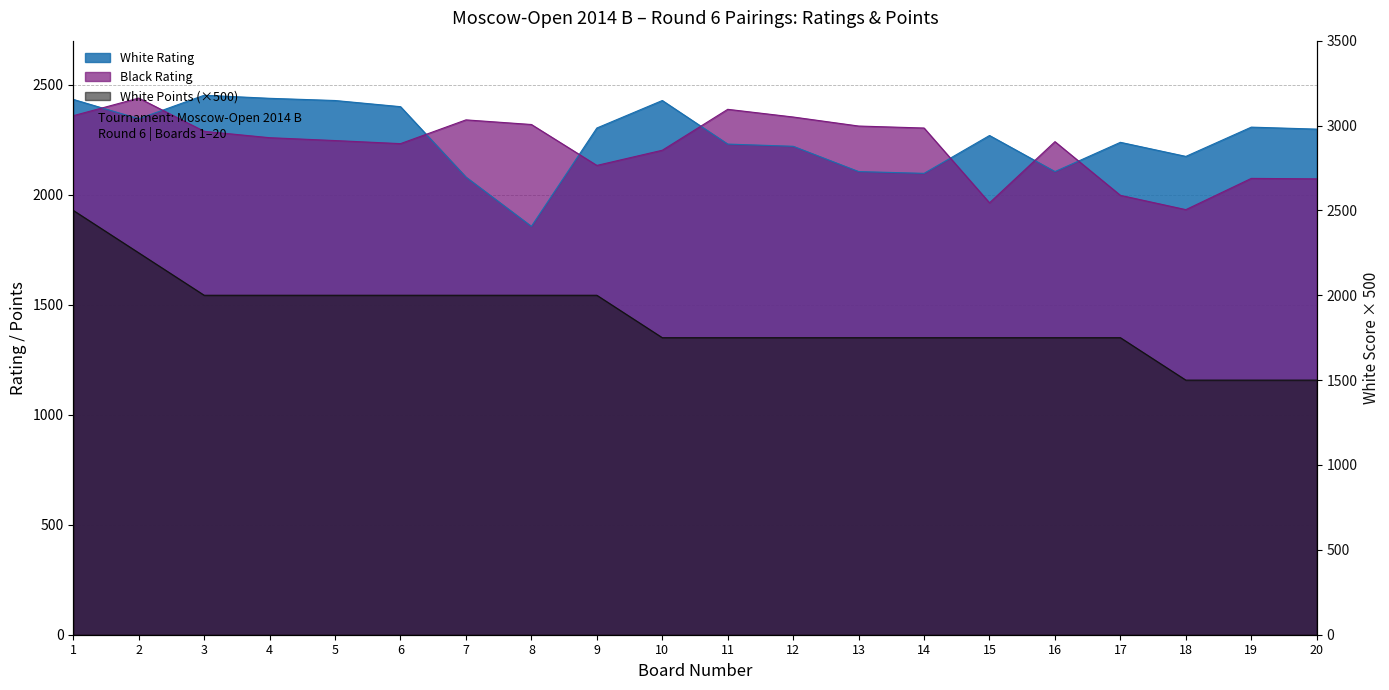

Reading left to right, list all the values displayed in this chart.

White Rating: 1=2433	2=2345	3=2452	4=2438	5=2428	6=2400	7=2080	8=1856	9=2303	10=2428	11=2230	12=2220	13=2105	14=2097	15=2269	16=2105	17=2238	18=2174	19=2307	20=2298
Black Rating: 1=2359	2=2439	3=2288	4=2259	5=2246	6=2232	7=2340	8=2319	9=2133	10=2202	11=2388	12=2353	13=2312	14=2303	15=1963	16=2241	17=1997	18=1932	19=2074	20=2072
White Points: 1=2500	2=2250	3=2000	4=2000	5=2000	6=2000	7=2000	8=2000	9=2000	10=1750	11=1750	12=1750	13=1750	14=1750	15=1750	16=1750	17=1750	18=1500	19=1500	20=1500